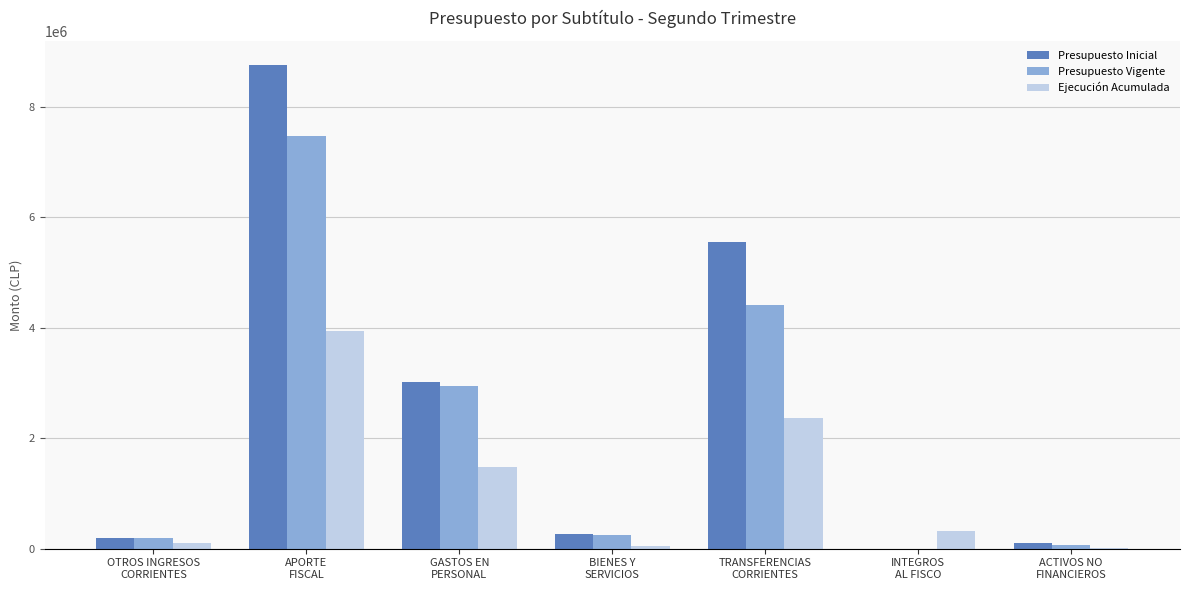

How many data points does each series have?

7